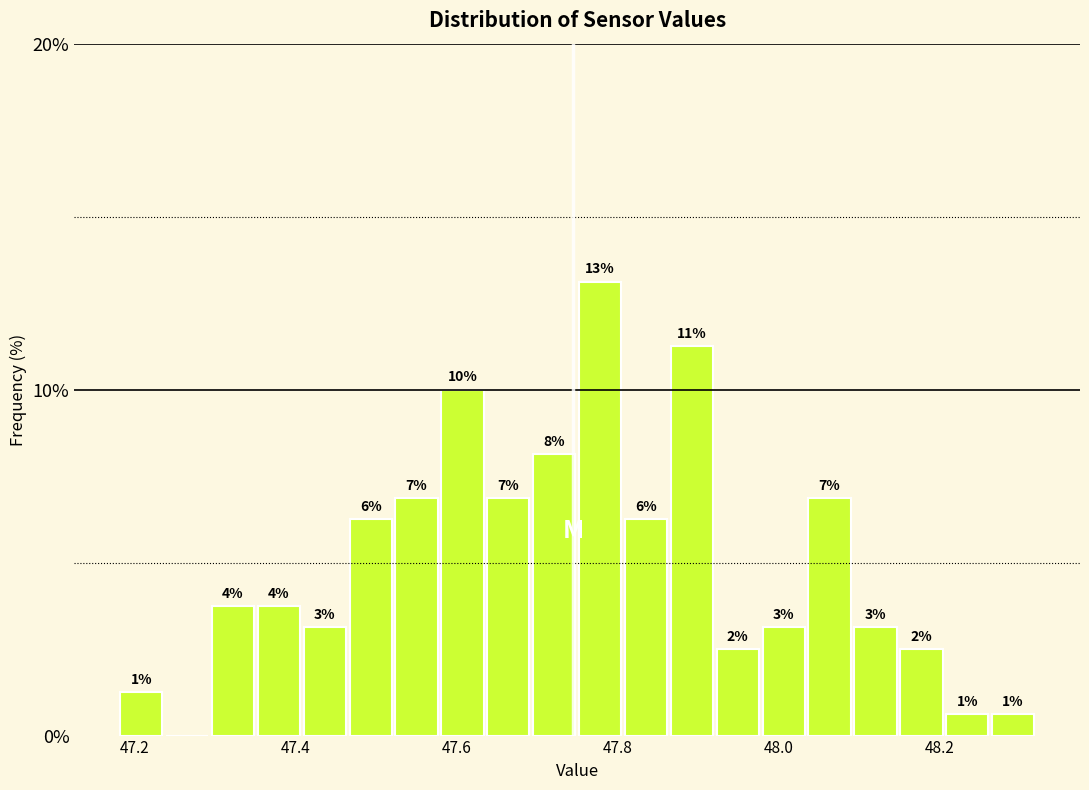

Read against the x-axis, roughly where is the centre of the tallest bar?

47.78